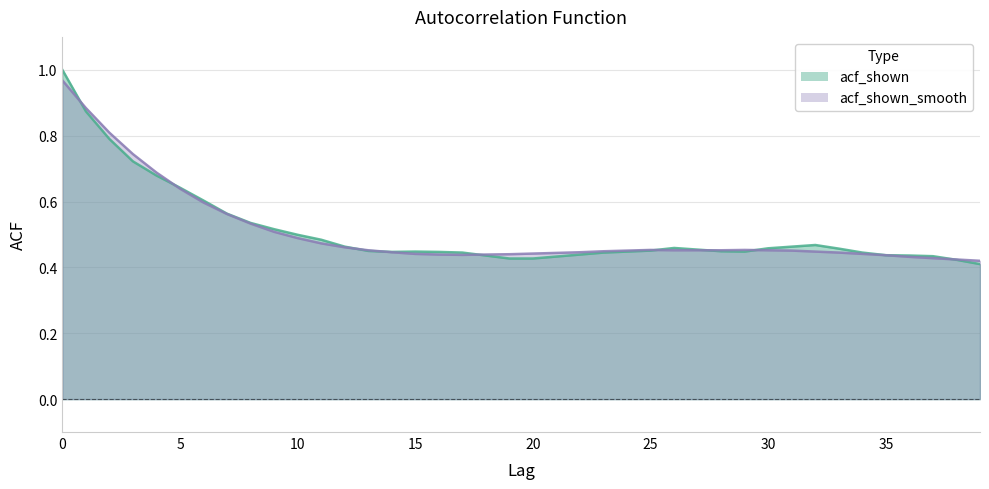

What is the value of the acf_shown point at the 29th from the left?

0.4